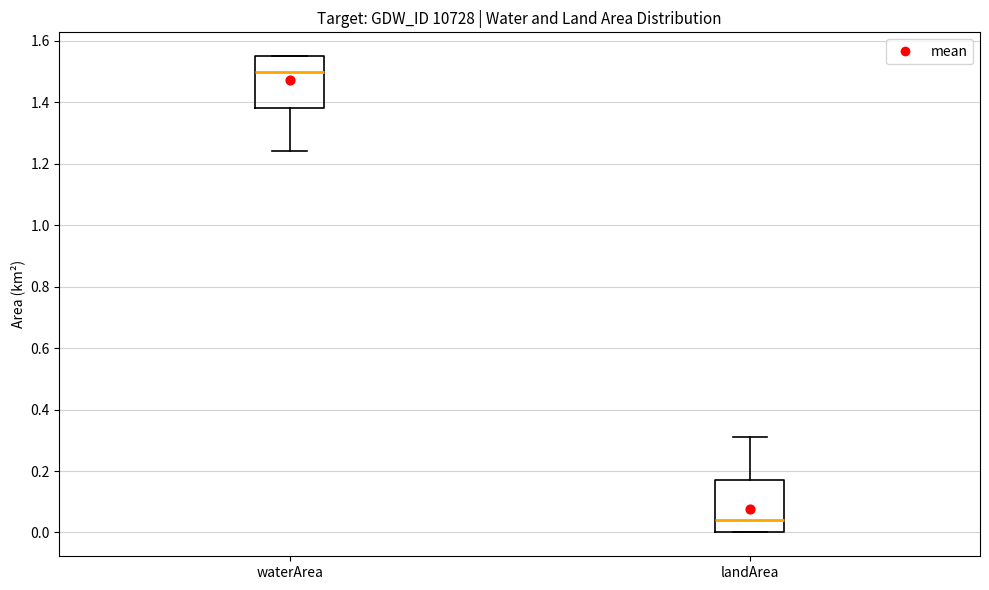

Reading left to right, read every box against the y-axis: the position of its median line, the range the box covers, and the ends of its whiskers. The values are not printed on the chart, so give them approximately, as read against the axis.

waterArea: median 1.50, box 1.38 to 1.56, whiskers 1.24 to 1.56
landArea: median 0.04, box 0.00 to 0.18, whiskers 0.00 to 0.32